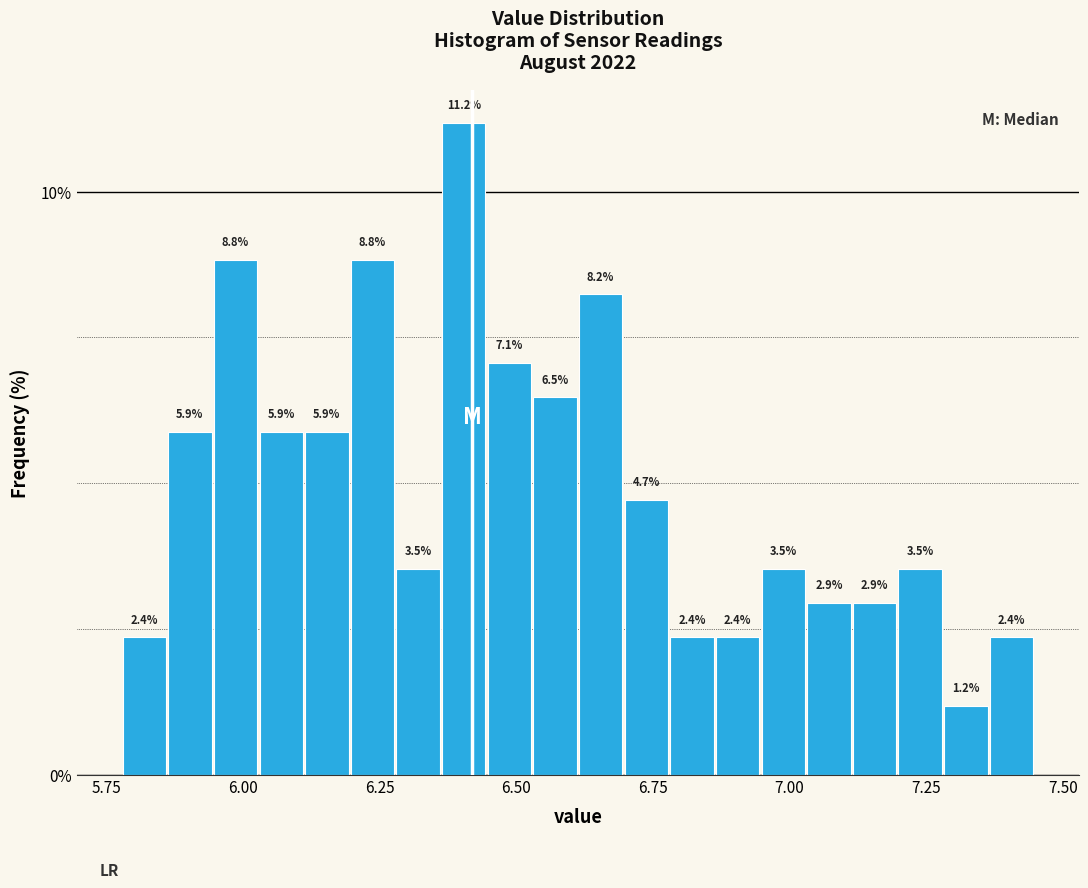

Read against the x-axis, roughly where is the centre of the tallest bar?

6.40